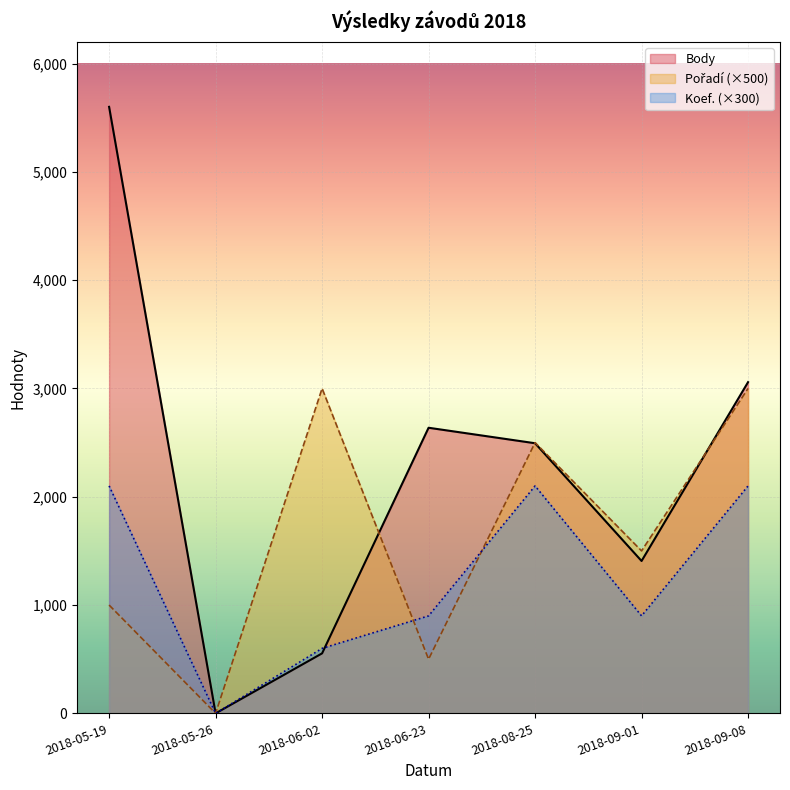

What value does the Koef. series have at 2018-09-01?

3